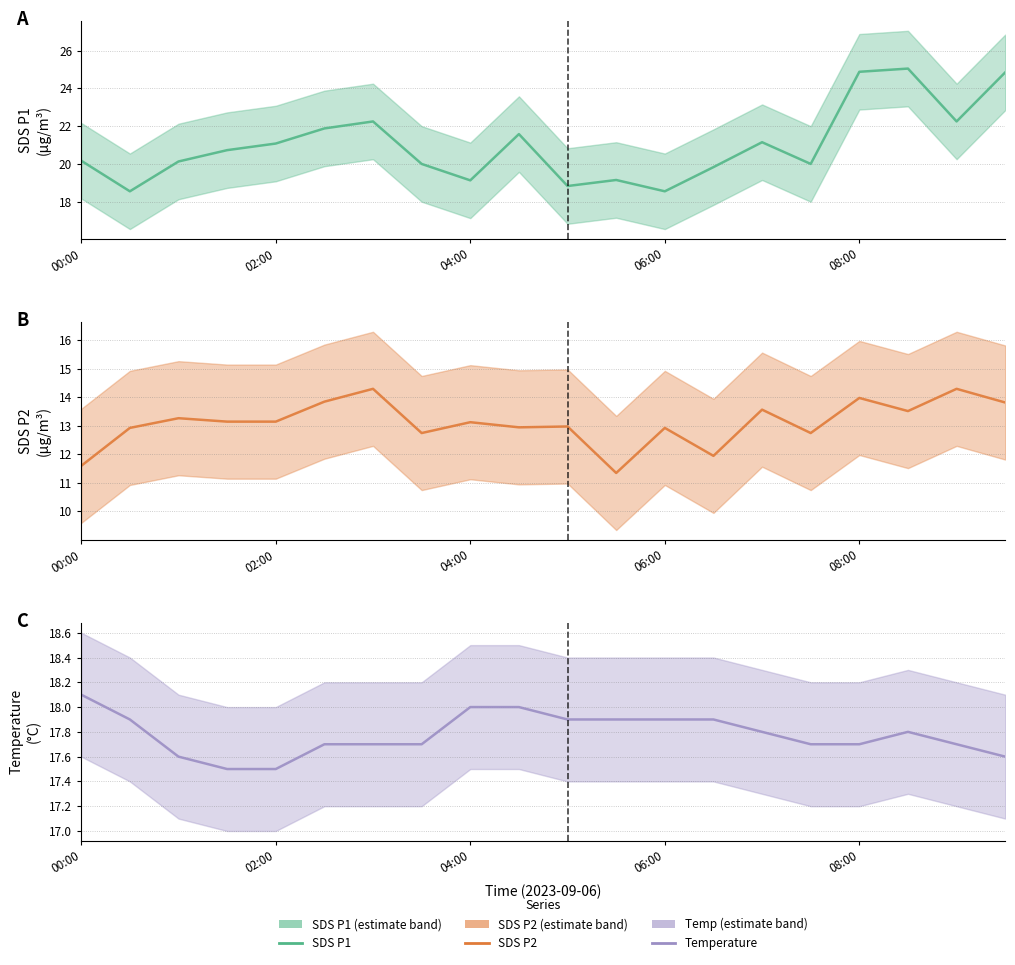

Is this an area chart (filled region under the line)?

No